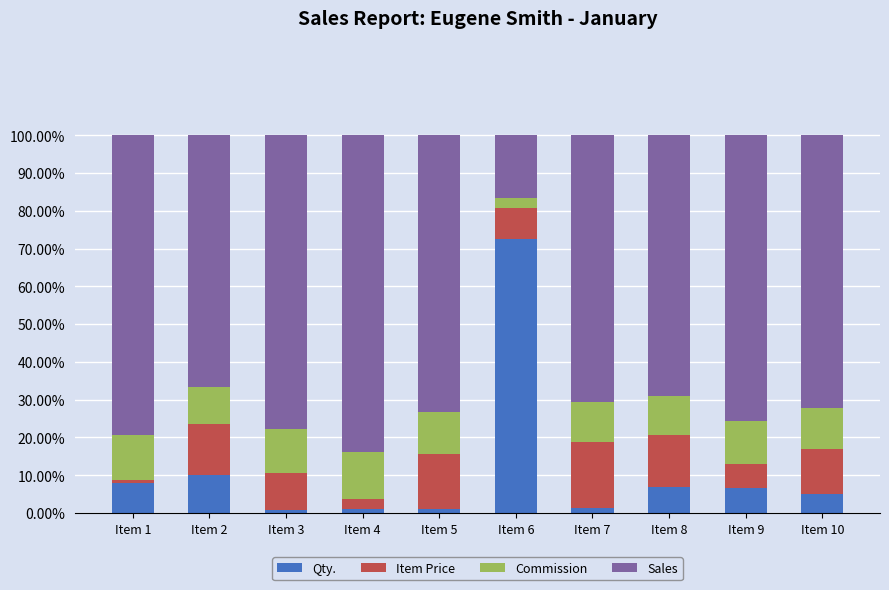

Are the bars grouped side by side (vs. stacked)?

No